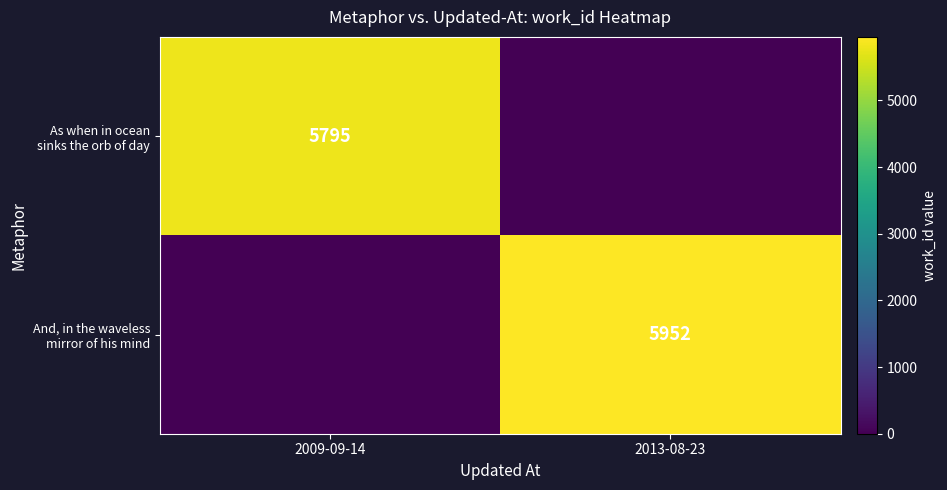

What is the maximum value shown in the chart?

5952